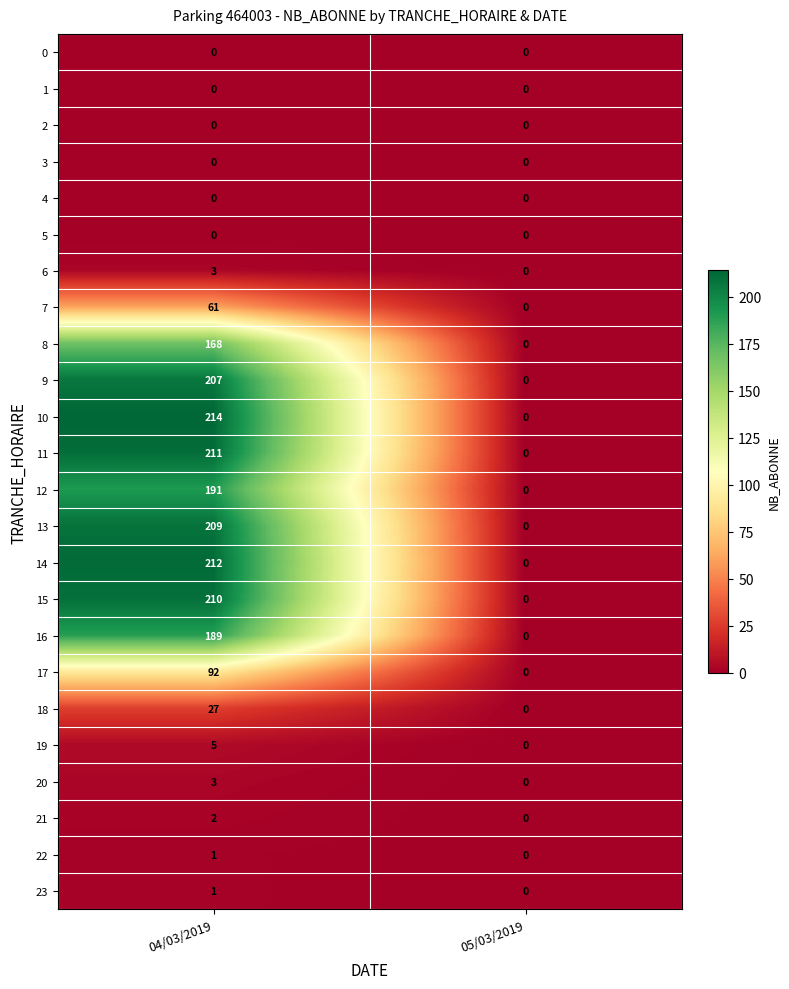

Which series has the largest range (max minus min)?

10